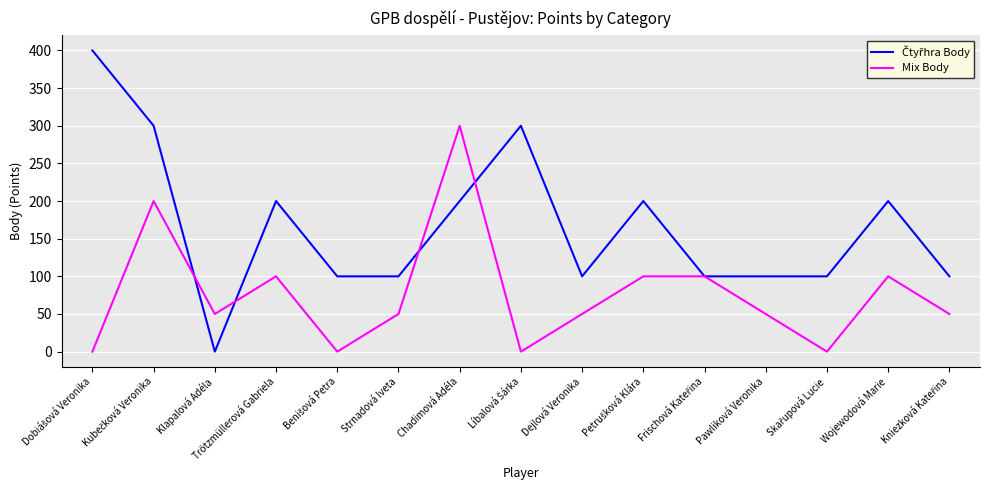

What is the total value across all series at Wojewodová Marie?

300